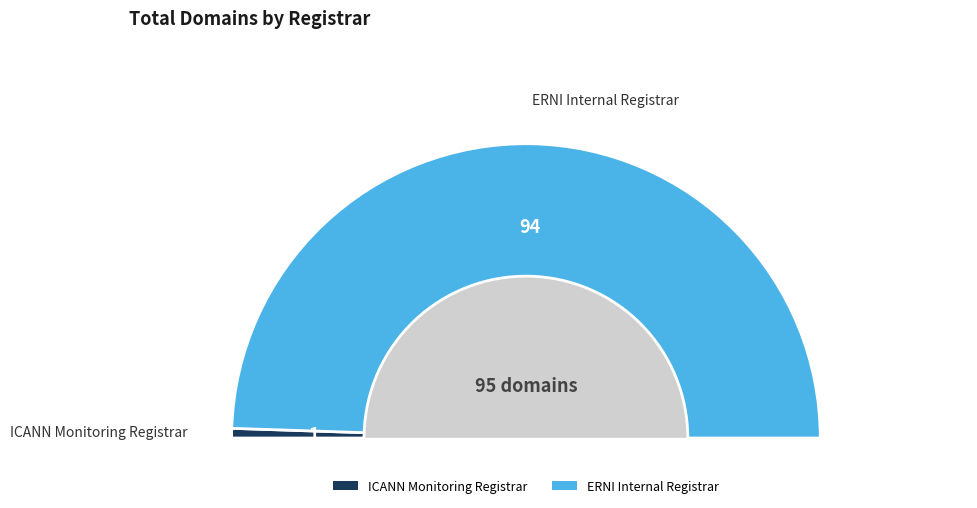

Is there a majority slice in this chart?

Yes